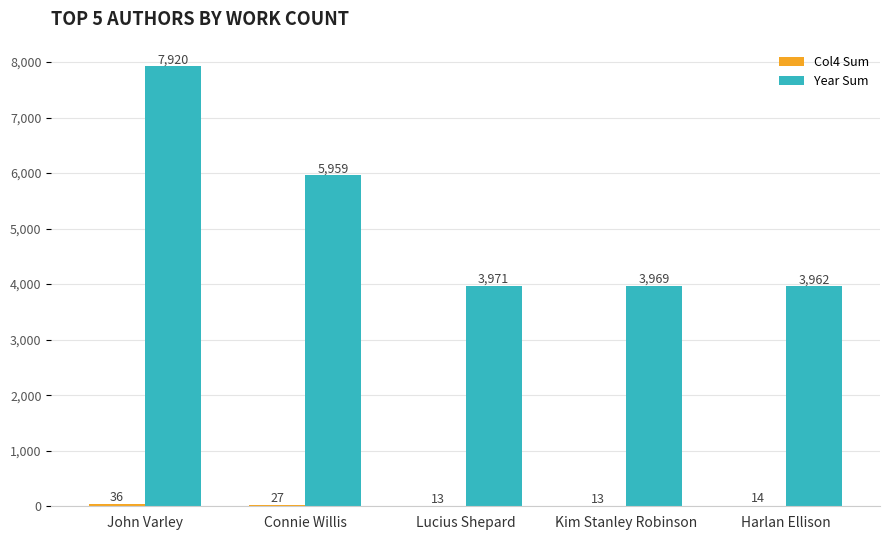

At which label is Year Sum closest to 5941?

Connie Willis